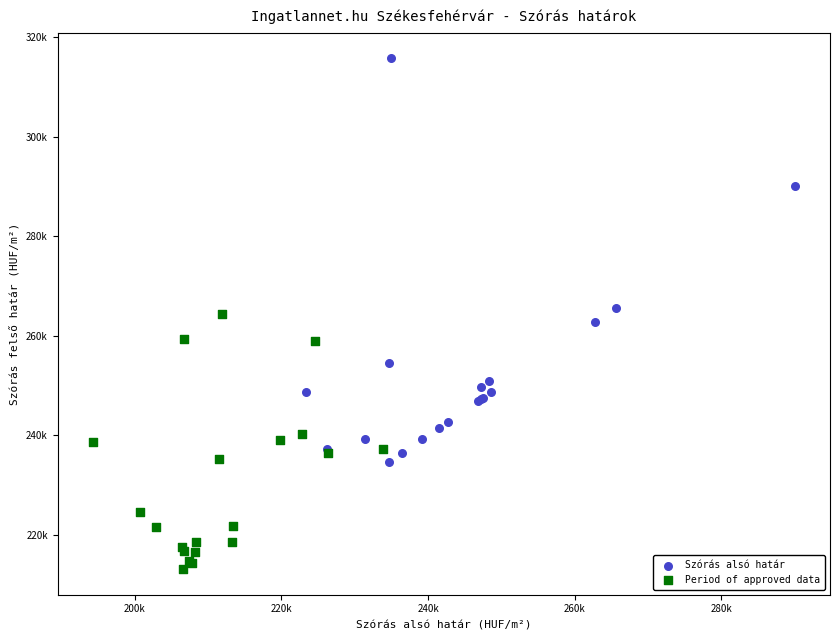

What are all the series names shown in the legend?

Szórás alsó határ, Period of approved data